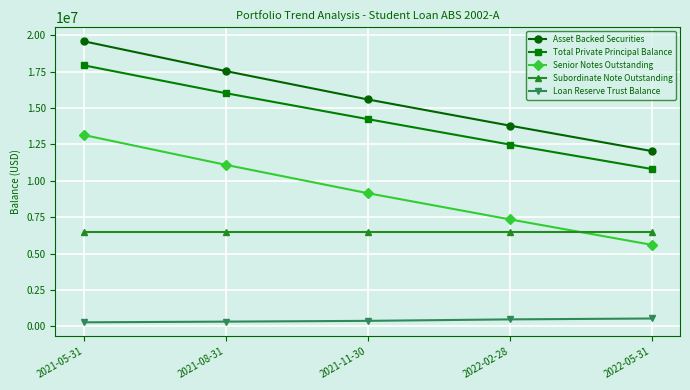

True or false: Senior Notes Outstanding and Asset Backed Securities cross at least once.

False